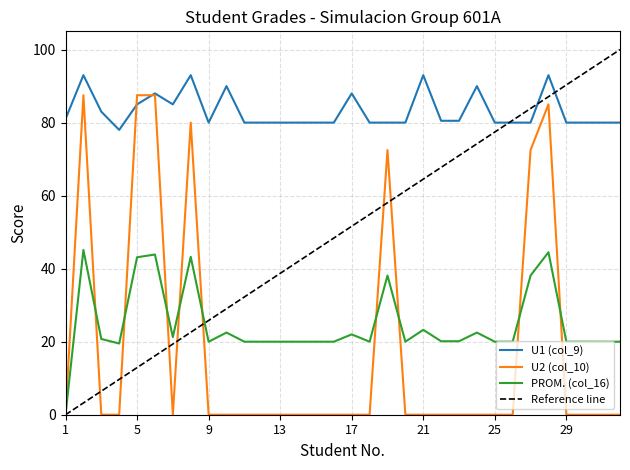

What is the highest value of the PROM. (col_16) series?

45.1